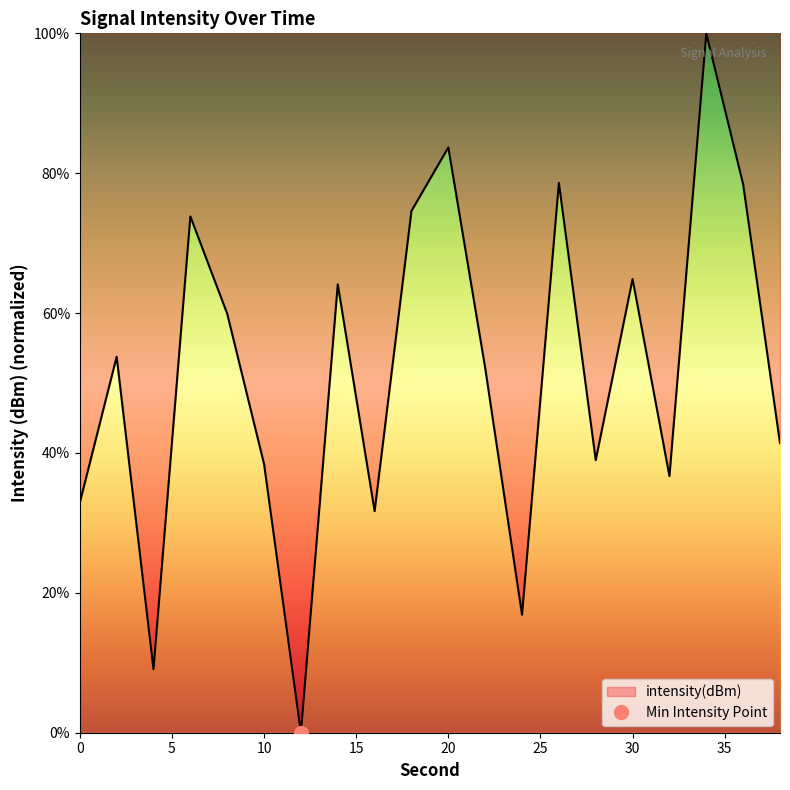

Rank the categories by value from lowest to highest.

12, 4, 24, 16, 0, 32, 10, 28, 38, 22, 2, 8, 14, 30, 6, 18, 36, 26, 20, 34